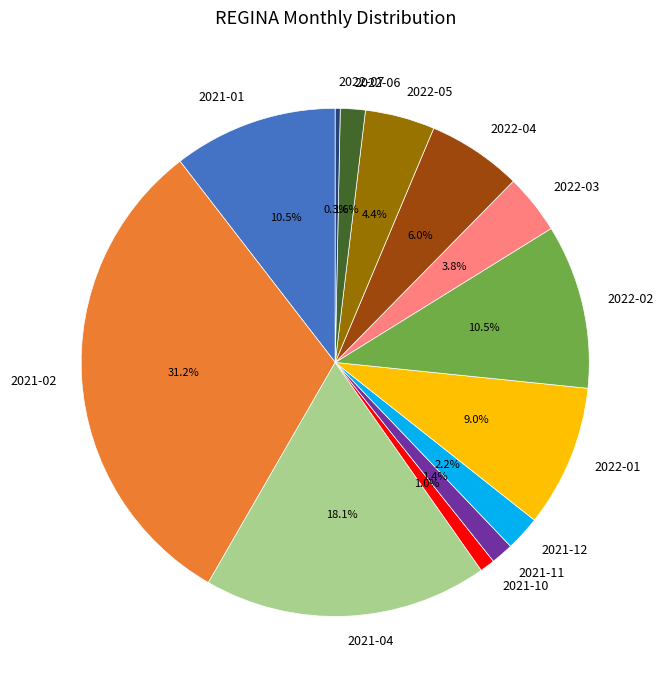

How many segments does this pie chart have?

13